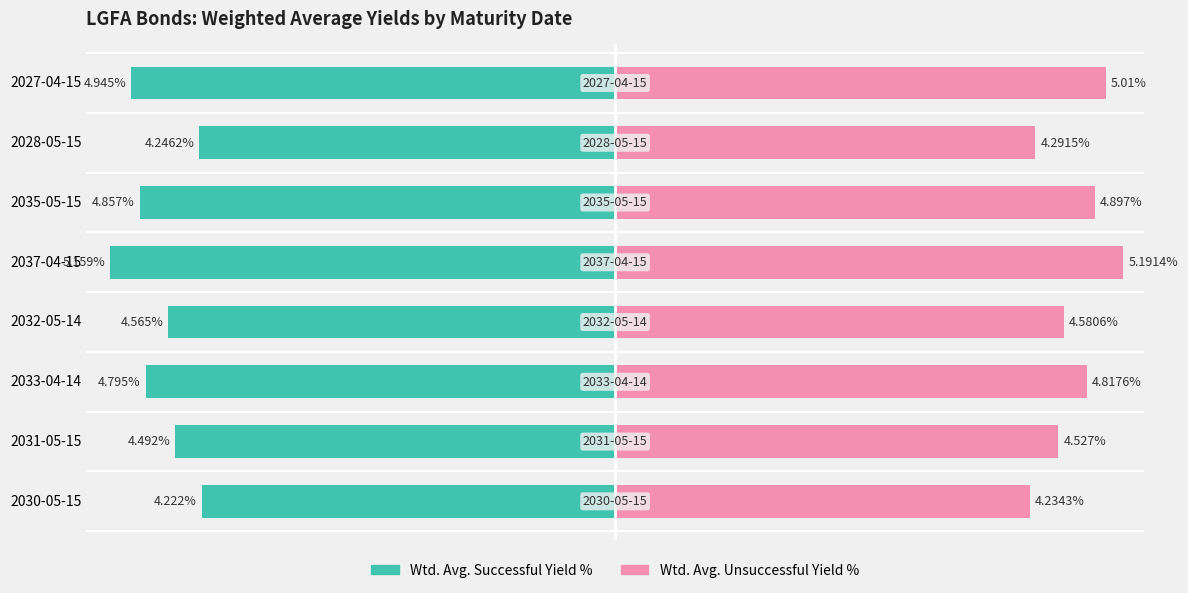

How many bars are there in each group?

2